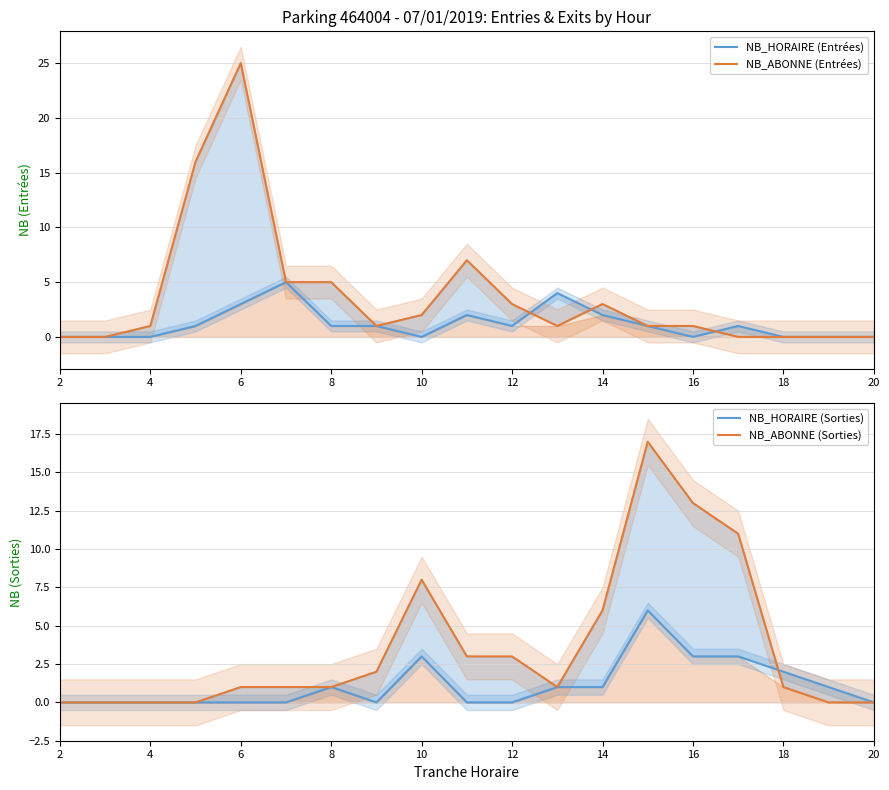

Reading right to left, extract all data points from this chart.

NB_HORAIRE (Entrées): 0	0	0	1	0	1	2	4	1	2	0	1	1	5	3	1	0	0	0
NB_ABONNE (Entrées): 0	0	0	0	1	1	3	1	3	7	2	1	5	5	25	16	1	0	0
NB_HORAIRE (Sorties): 0	1	2	3	3	6	1	1	0	0	3	0	1	0	0	0	0	0	0
NB_ABONNE (Sorties): 0	0	1	11	13	17	6	1	3	3	8	2	1	1	1	0	0	0	0